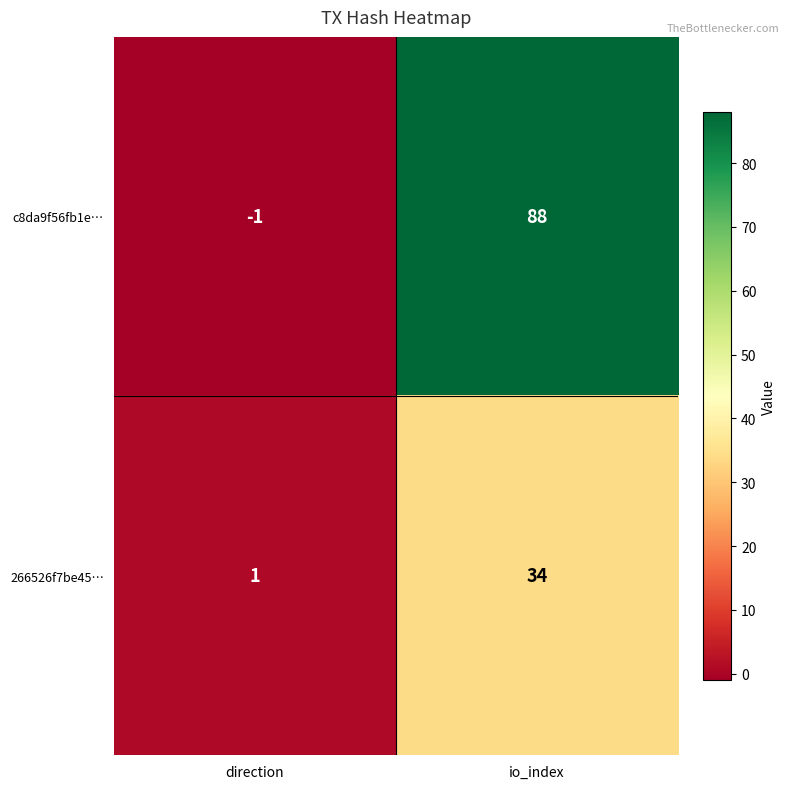

Which series has the largest total across all categories?

c8da9f56fb1e…